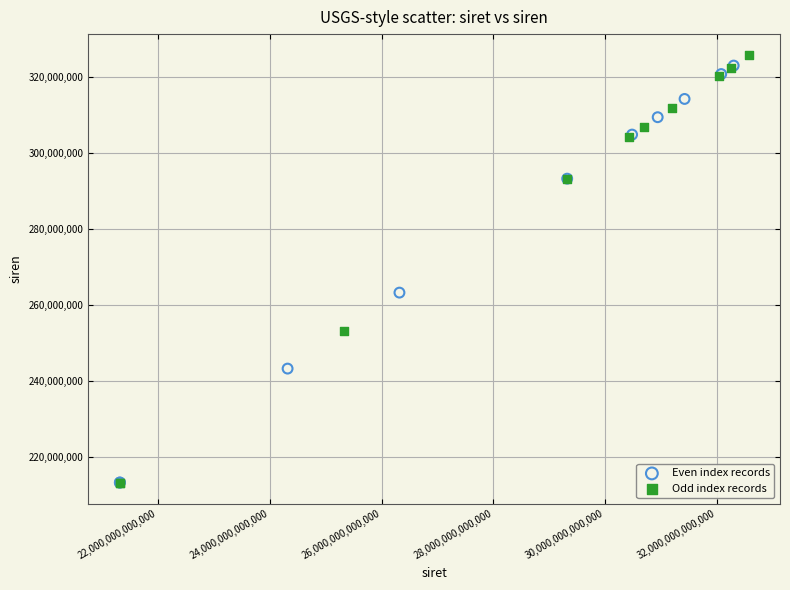

Which series has the largest Y range (max minus min)?

Odd index records